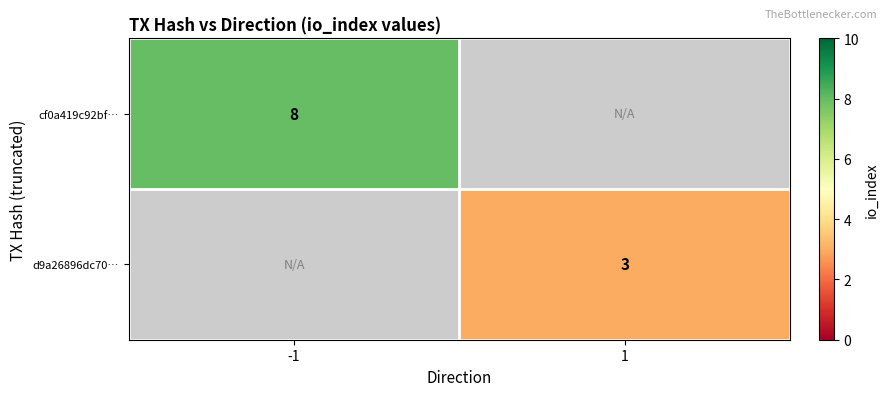

Which label corresponds to the largest value in the chart?

-1